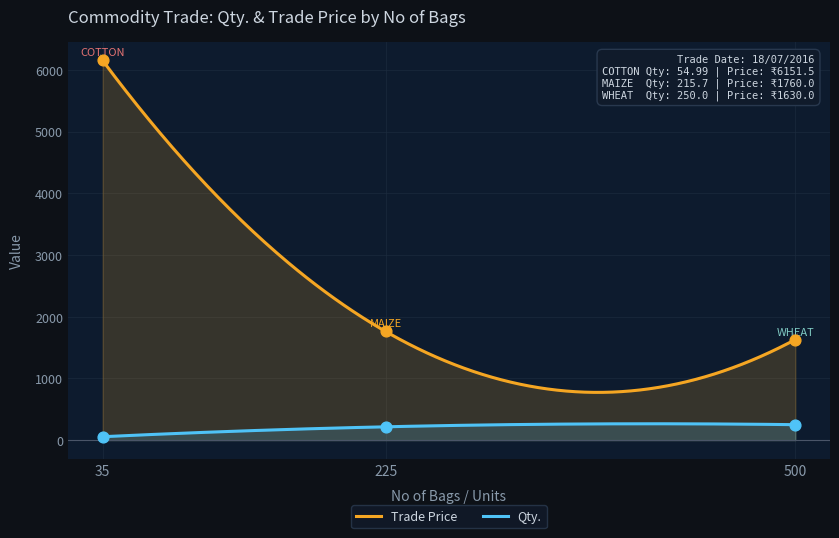

Which series has the largest total across all categories?

Trade Price